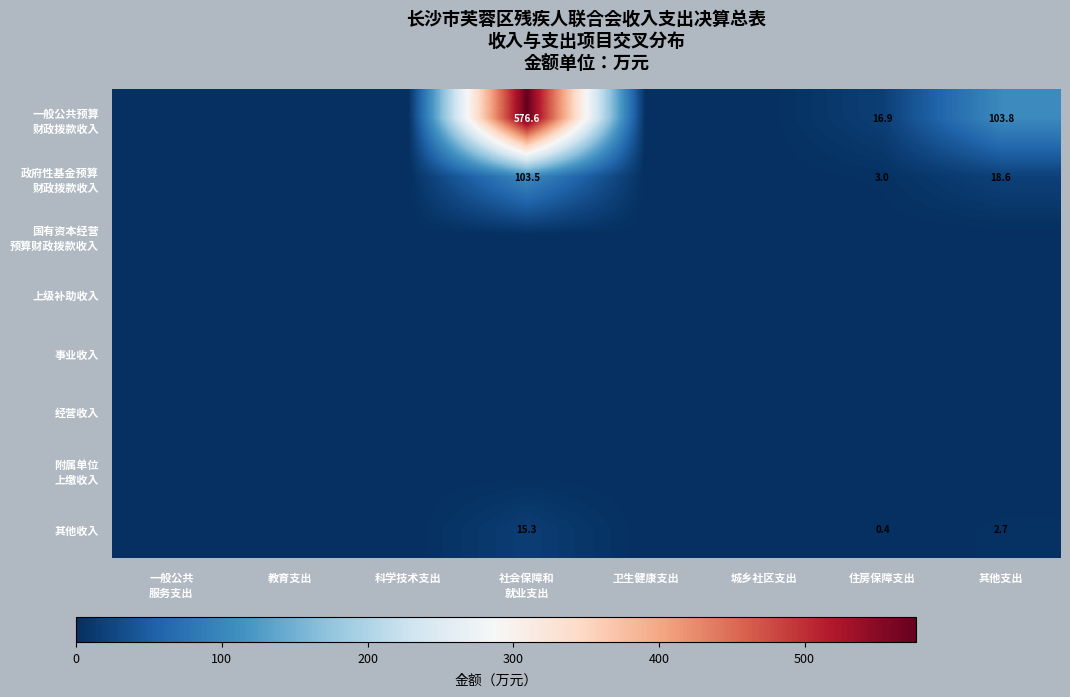

Between 城乡社区支出 and 住房保障支出, which series saw the biggest shift?

一般公共预算 财政拨款收入